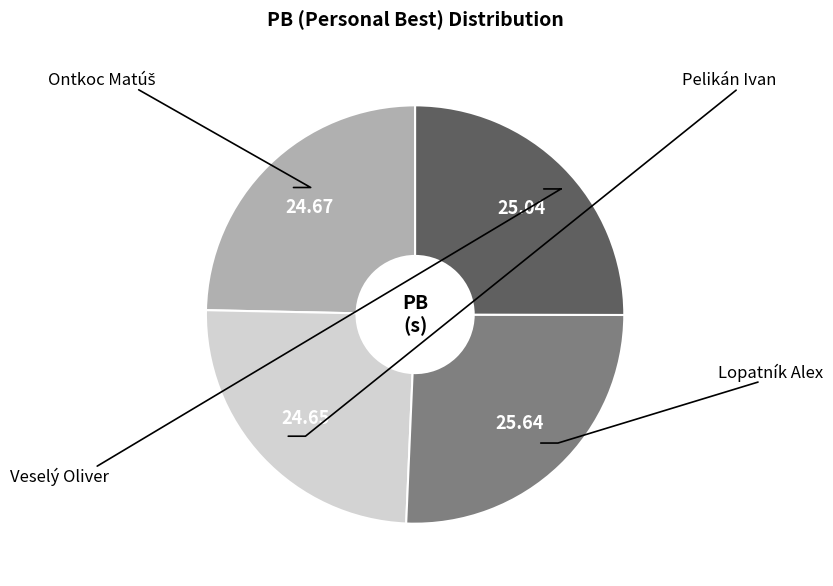

How many segments does this pie chart have?

4